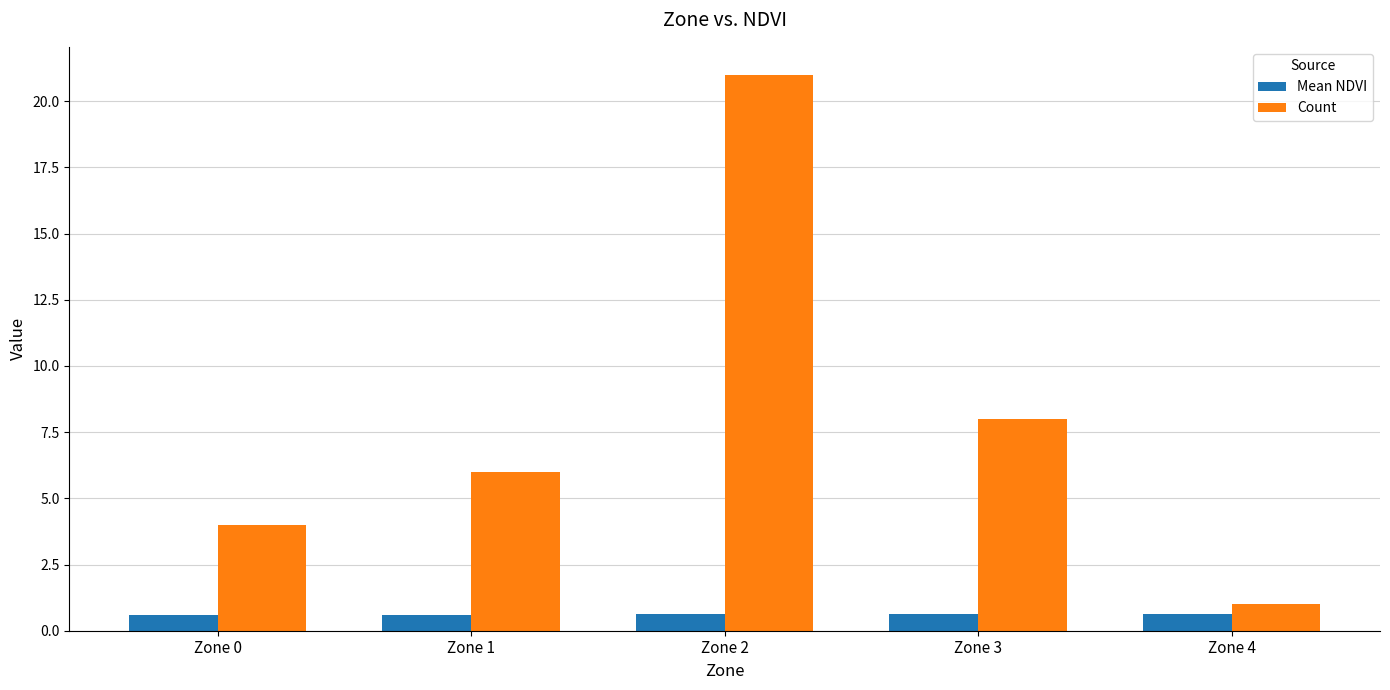

Reading right to left, what are all the values shown in this chart?

Mean NDVI: 0.6	0.6	0.6	0.6	0.6
Count: 1.0	8.0	21.0	6.0	4.0